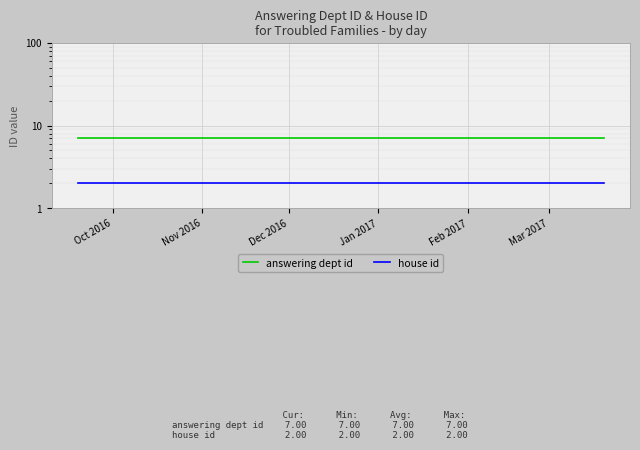

Which series has the widest spread of values?

answering dept id